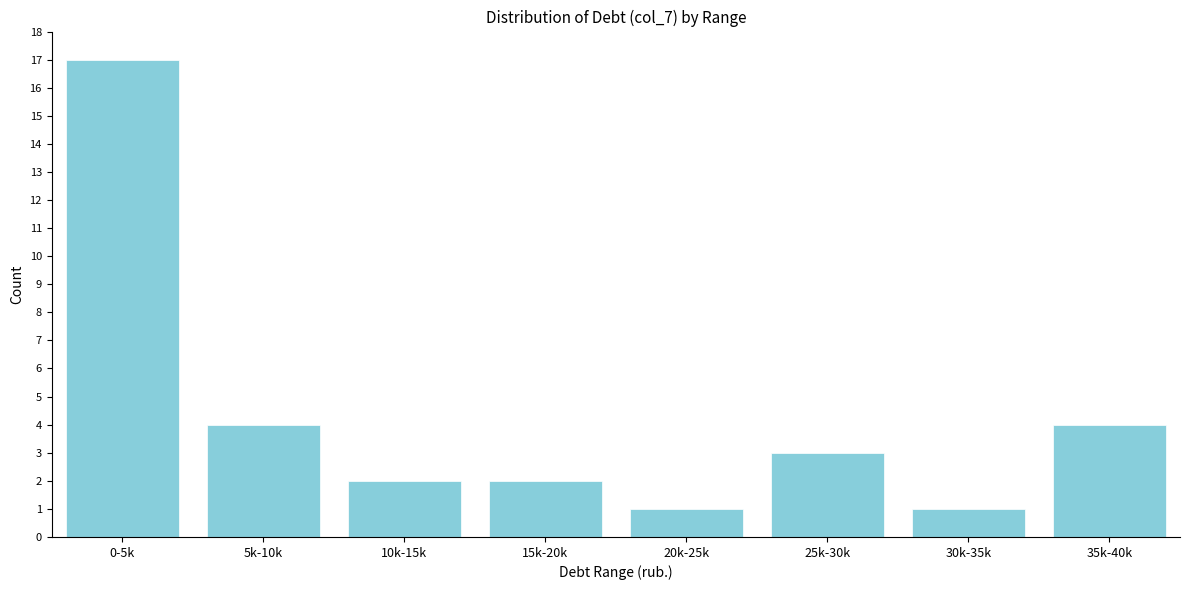

Reading left to right, extract all data points from this chart.

17	4	2	2	1	3	1	4